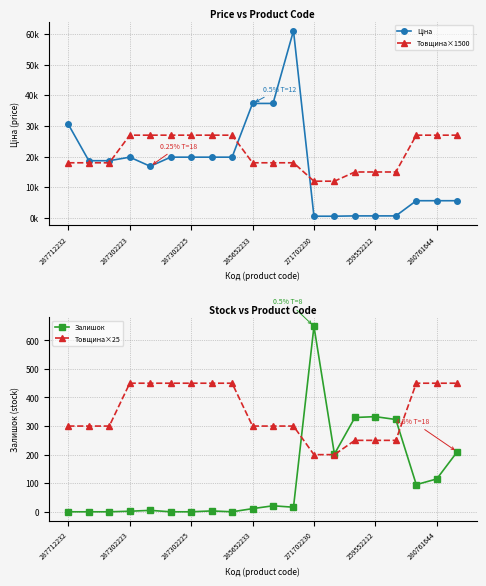

True or false: Залишок has a value of 0 at 287302225.

True